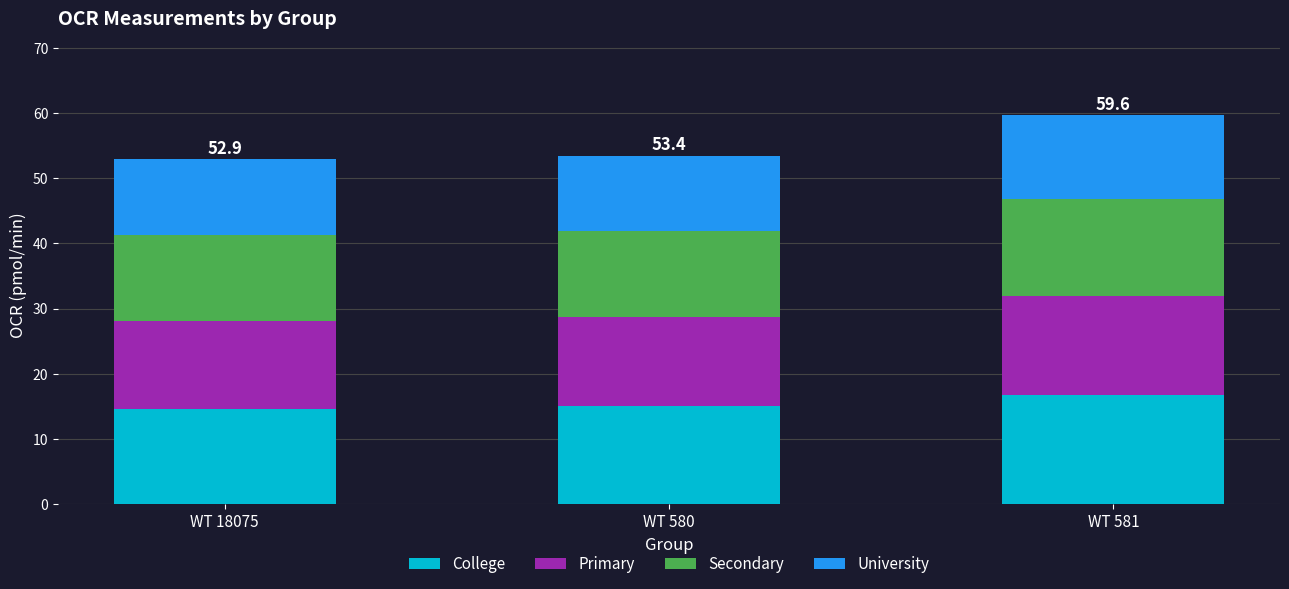

What is the average value of the College series?

15.5